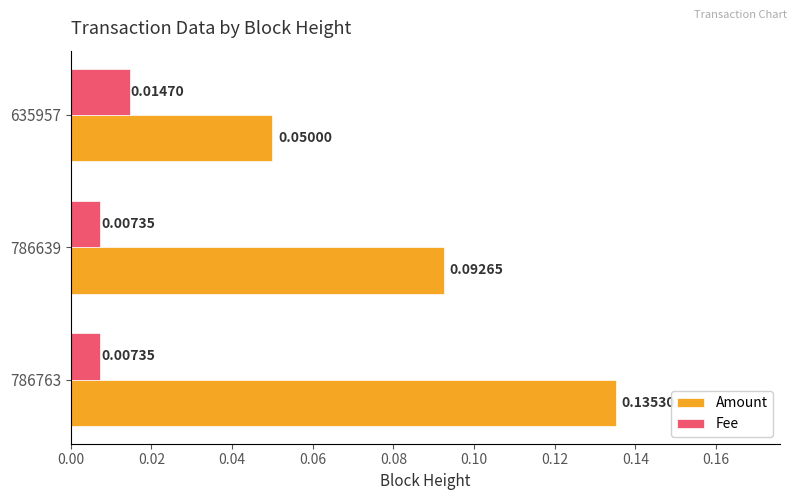

What are all the series names shown in the legend?

Amount, Fee